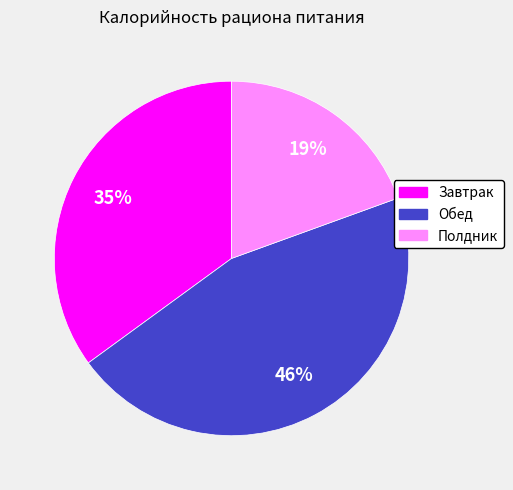

To the nearest percent, what percentage of the pie is Полдник?

19%